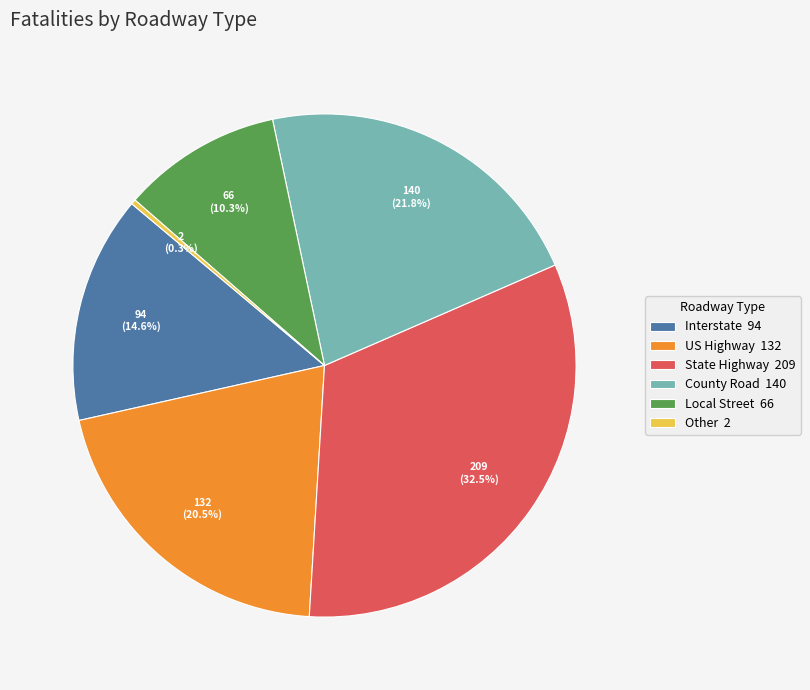

Does State Highway account for over 50% of the chart?

No